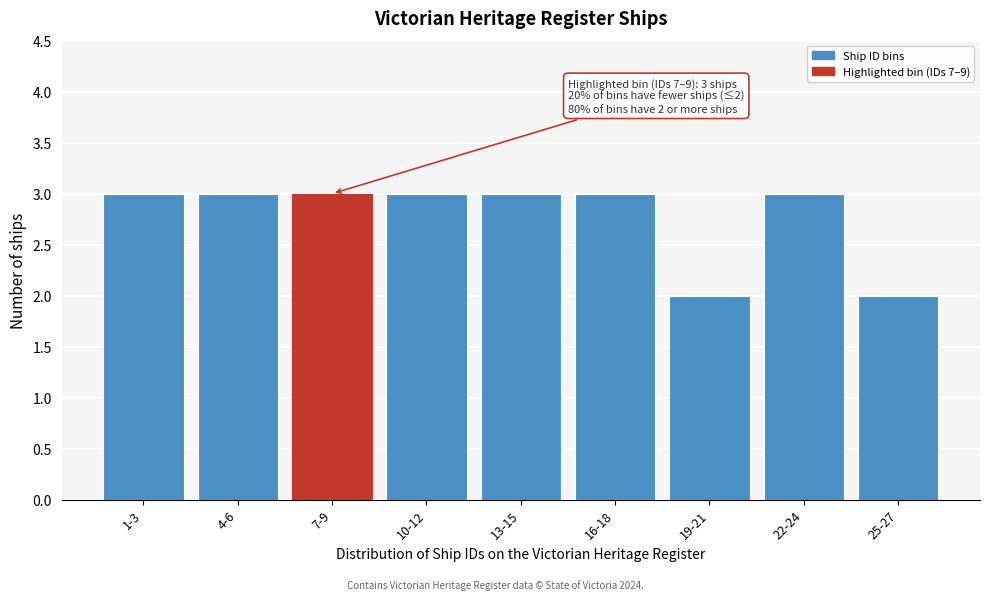

Reading right to left, list all the values displayed in this chart.

25-27=2	22-24=3	19-21=2	16-18=3	13-15=3	10-12=3	7-9=3	4-6=3	1-3=3